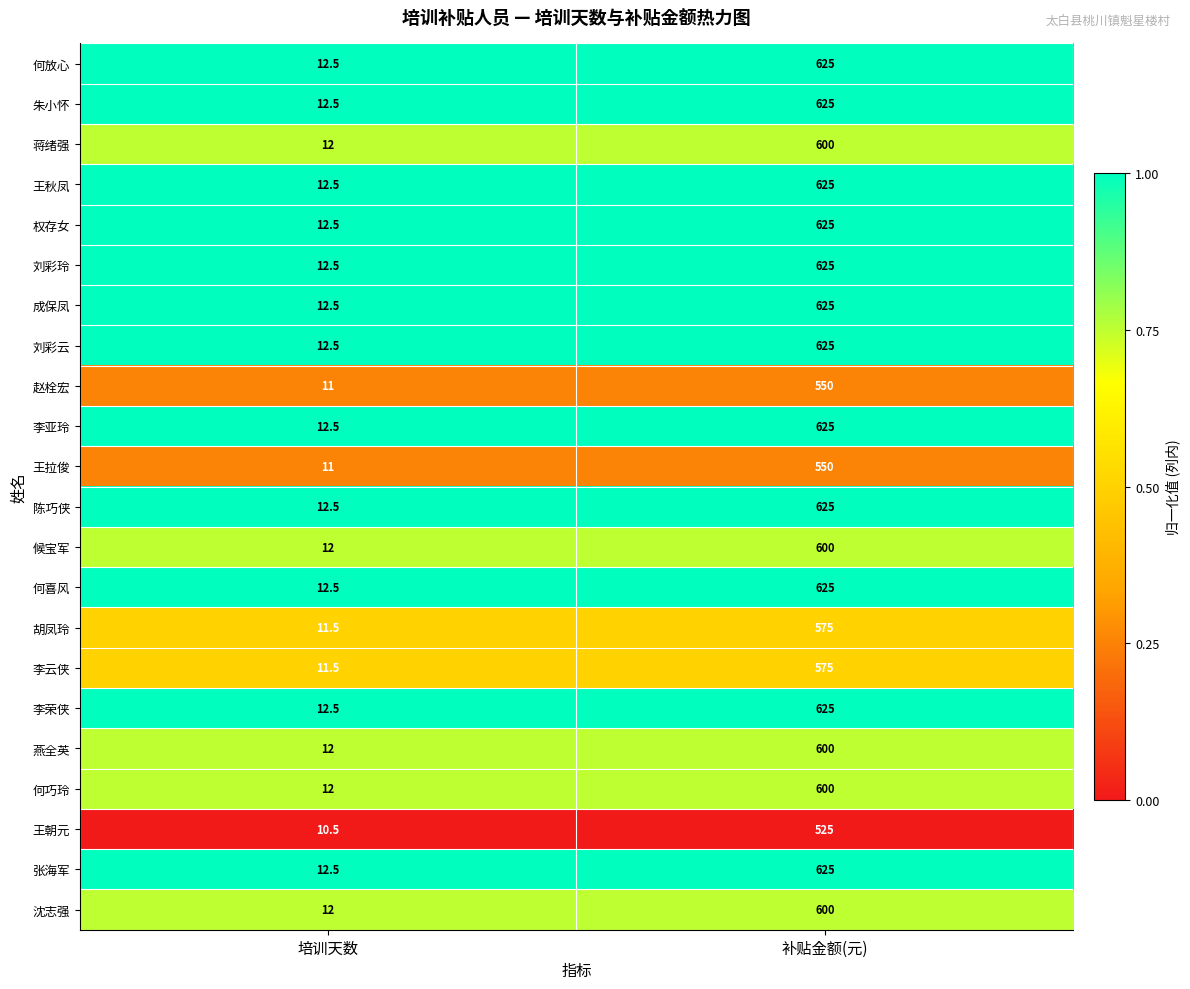

The 李云侠 series shows 19.4 at 培训天数. True or false?

False